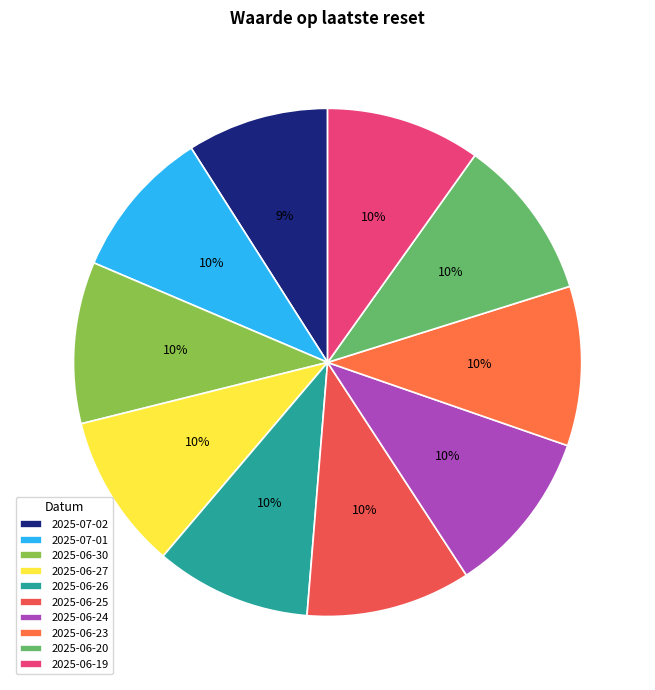

To the nearest percent, what portion does 2025-07-02 represent?

9%